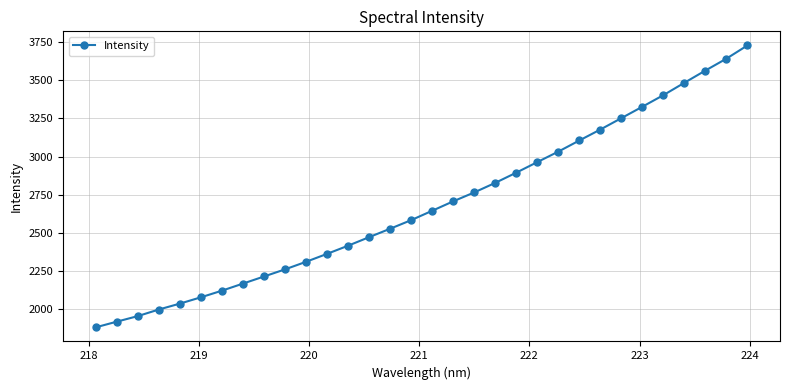

What is the maximum value shown in the chart?

3728.0